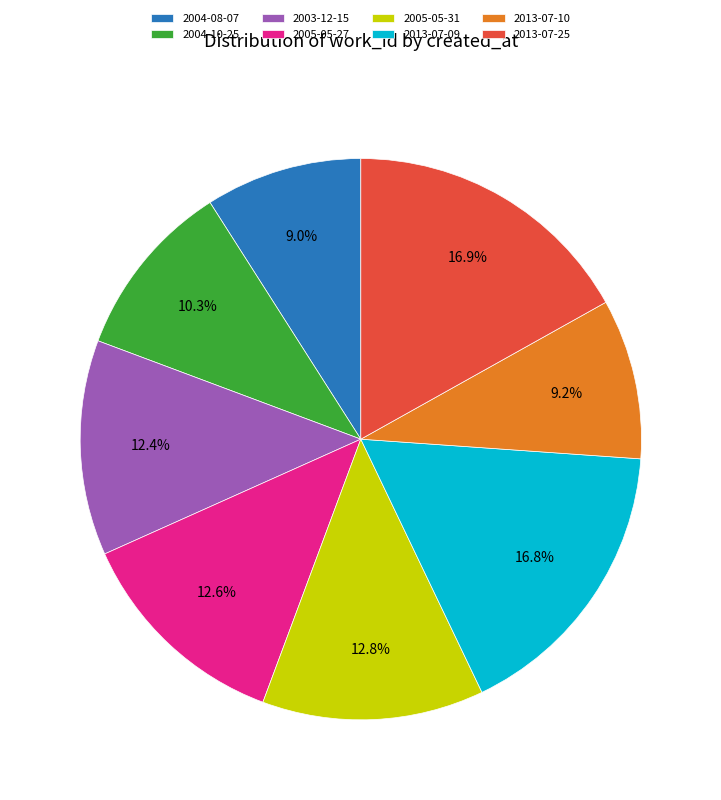

Count the number of slices in the pie.

8